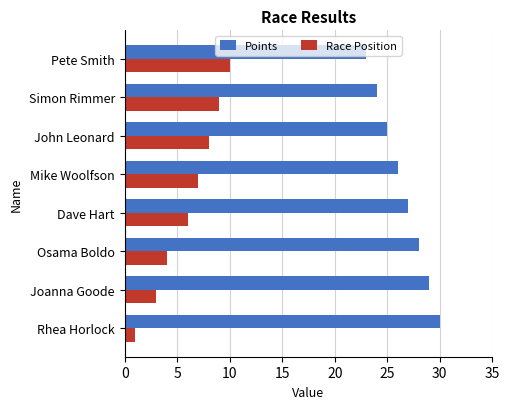

List the labels in order of Points value, largest first.

Rhea Horlock, Joanna Goode, Osama Boldo, Dave Hart, Mike Woolfson, John Leonard, Simon Rimmer, Pete Smith